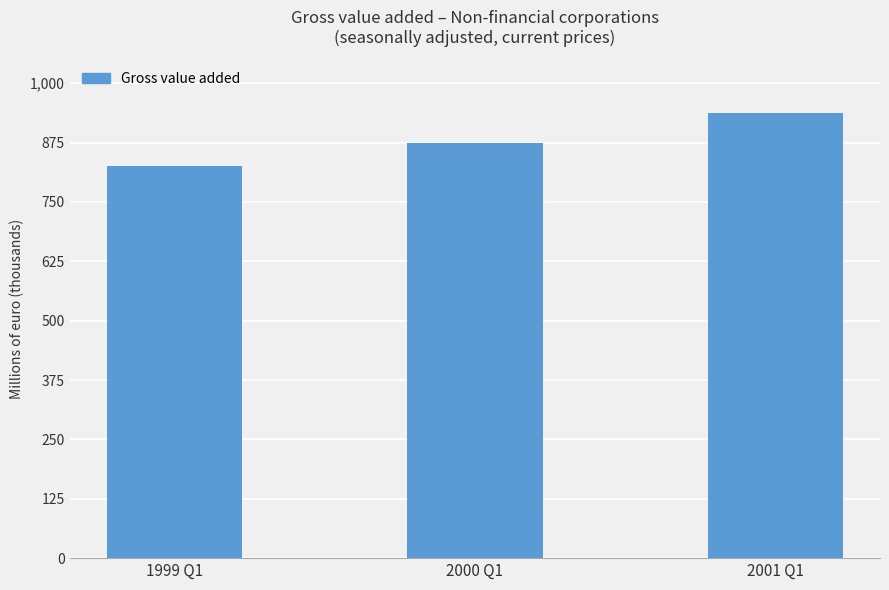

At which label is the value closest to 881732?

2000 Q1